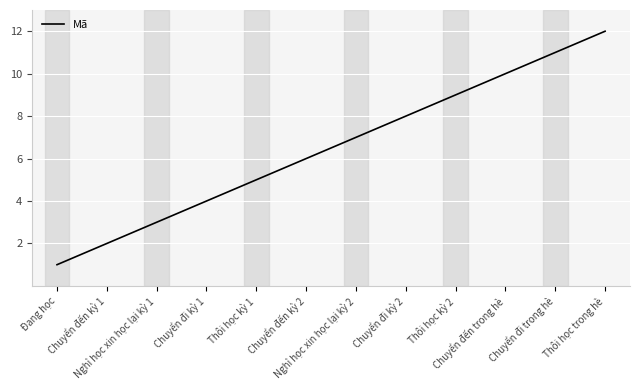

Reading left to right, transcribe all the data shown in this chart.

Đang học=1	Chuyển đến kỳ 1=2	Nghỉ học xin học lại kỳ 1=3	Chuyển đi kỳ 1=4	Thôi học kỳ 1=5	Chuyển đến kỳ 2=6	Nghỉ học xin học lại kỳ 2=7	Chuyển đi kỳ 2=8	Thôi học kỳ 2=9	Chuyển đến trong hè=10	Chuyển đi trong hè=11	Thôi học trong hè=12